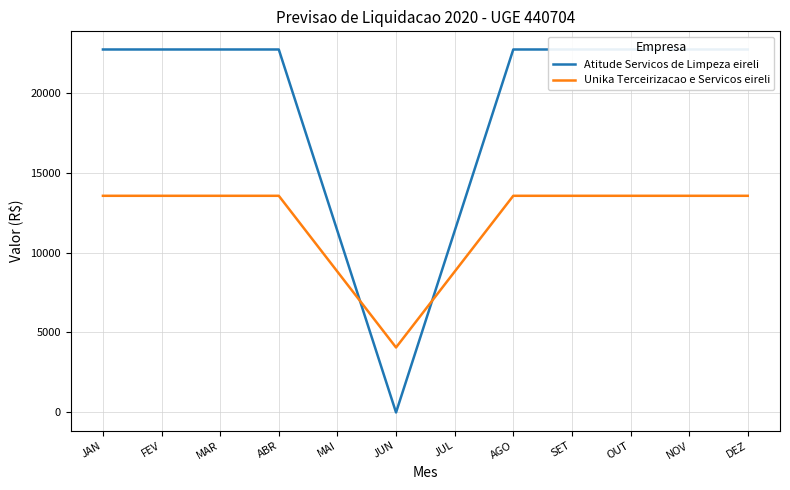

Which series has the widest spread of values?

Atitude Servicos de Limpeza eireli